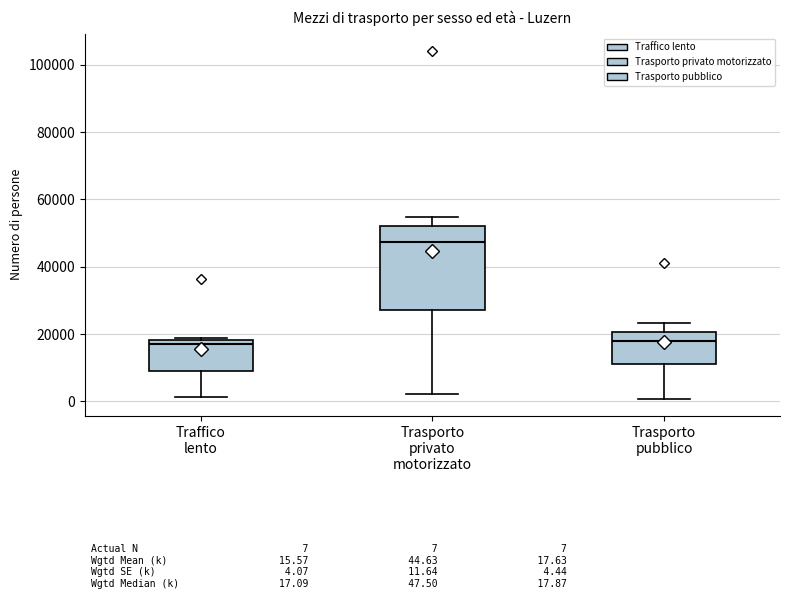

Reading left to right, transcribe this box plot: for each box, give where its median line is, the range the box spans, and where its two whiskers end, as read against the y-axis. The values are not printed on the chart, so give them approximately, as read against the axis.

Traffico lento: median 18000 (just below the box's upper edge), box 8000 to 18000, whiskers 2000 to 18000 (just above the box's upper edge)
Trasporto privato motorizzato: median 48000, box 28000 to 52000, whiskers 2000 to 54000
Trasporto pubblico: median 18000, box 12000 to 20000, whiskers 0 to 24000